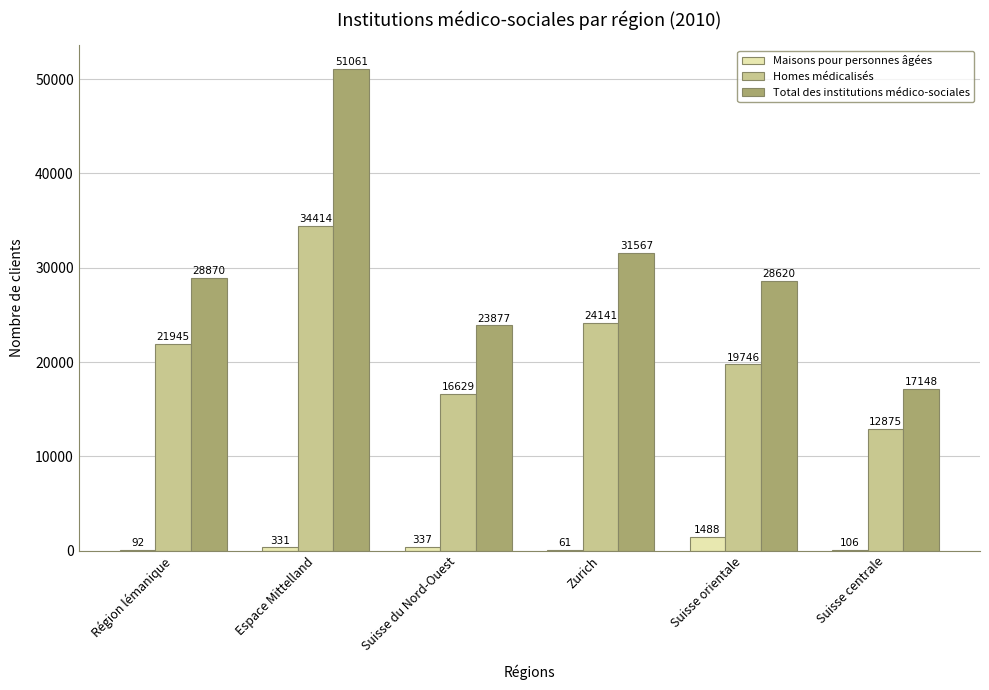

True or false: Maisons pour personnes âgées has a value of 61 at Zurich.

True